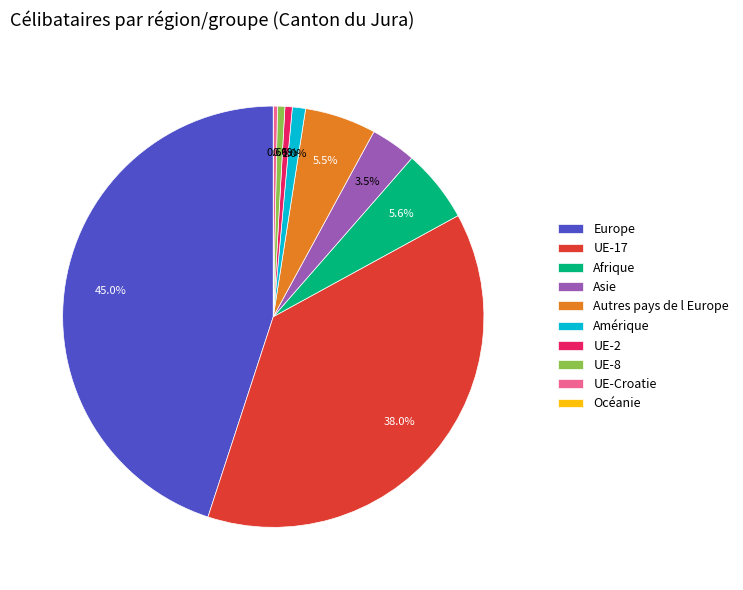

What percentage do UE-17 and Autres pays de l Europe together represent?

43.5%